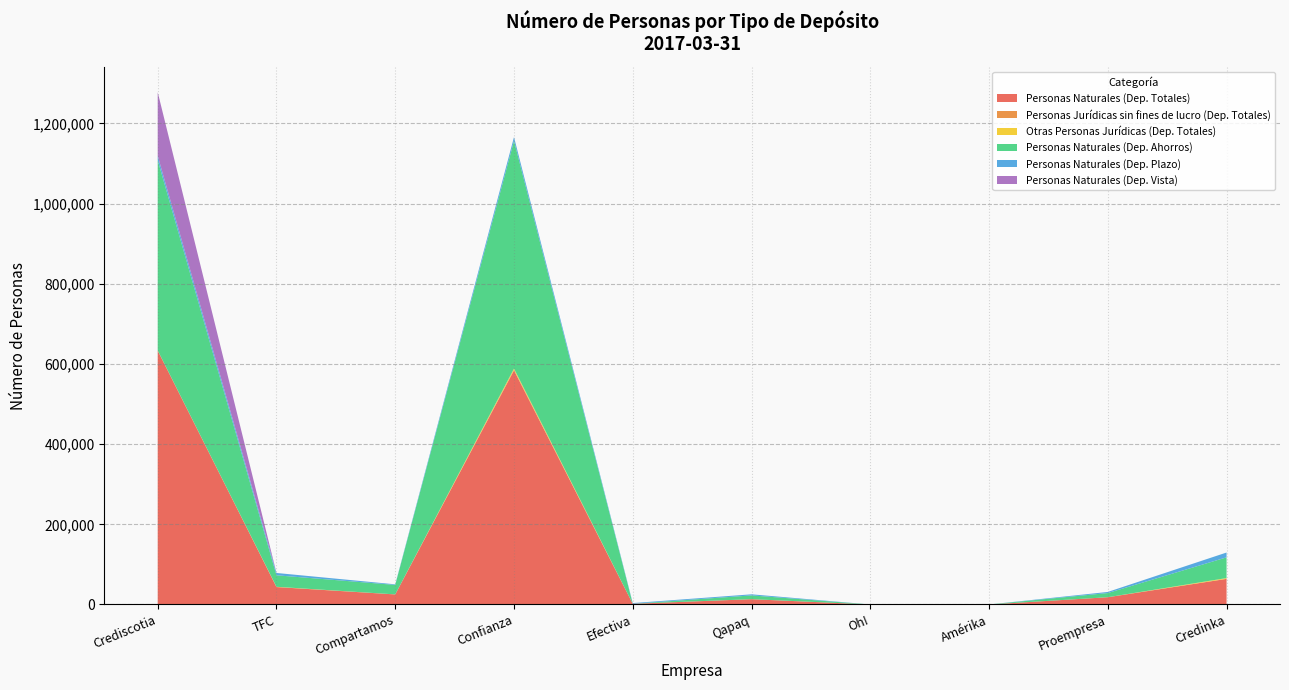

True or false: Personas Naturales (Dep. Totales) has a value of 63837 at Credinka.

True